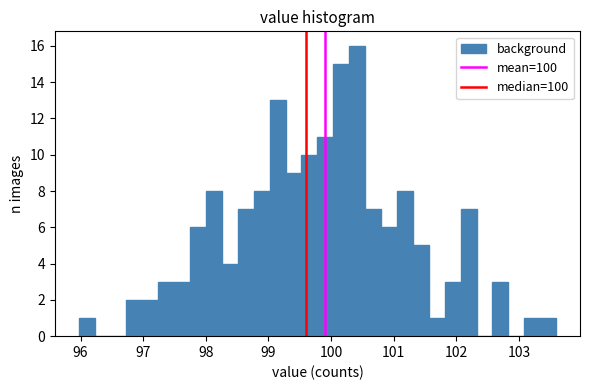

Read against the x-axis, roughly where is the centre of the tallest bar?

100.4